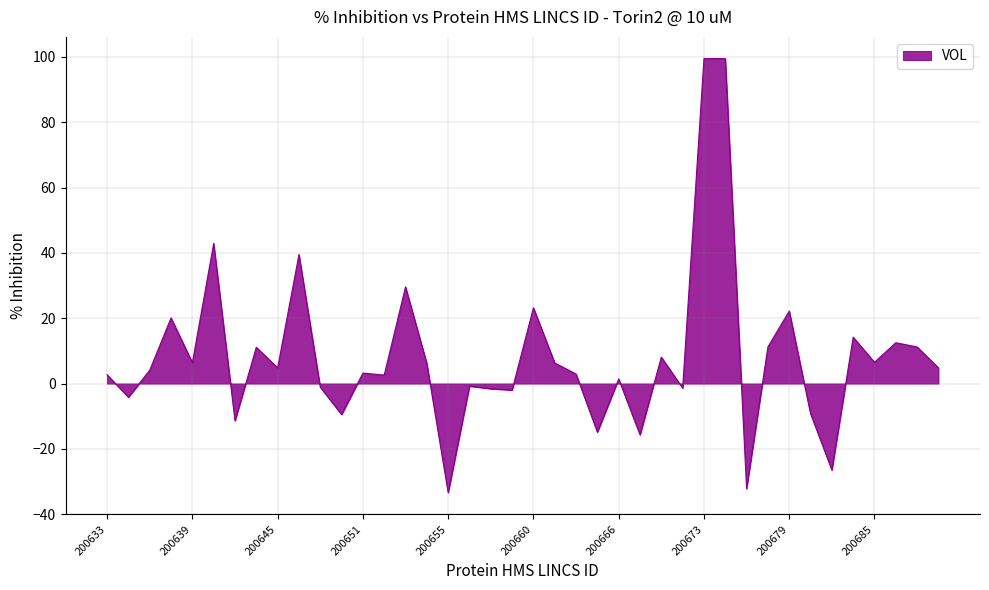

What is the difference between the maximum and minimum values?

132.9